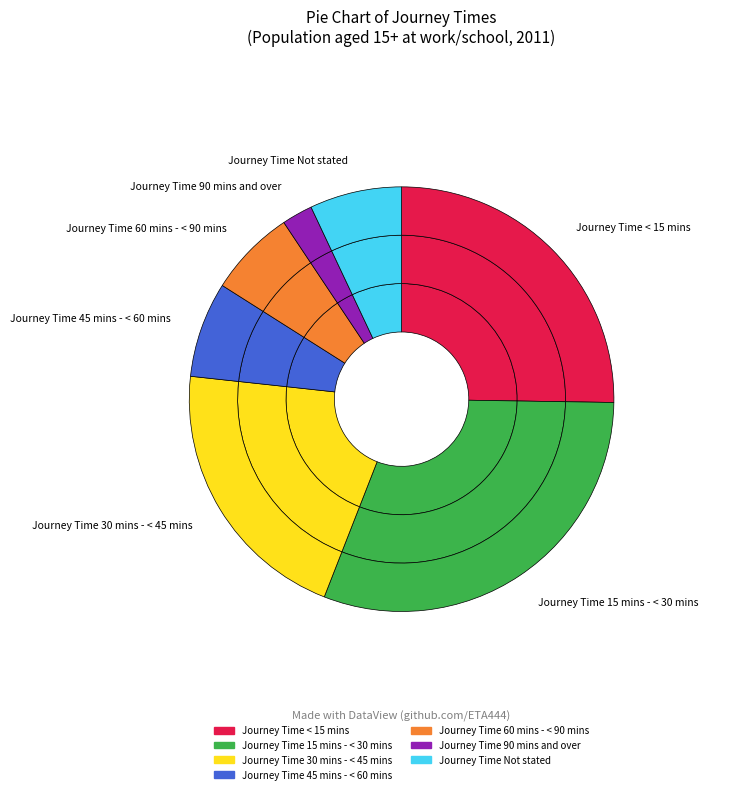

Is there any slice that represents more than half of the pie?

No